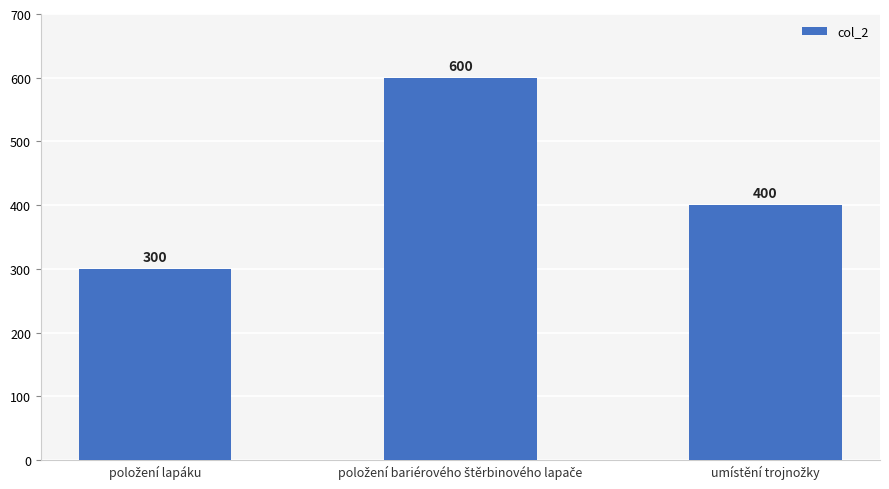

Reading left to right, extract all data points from this chart.

300	600	400